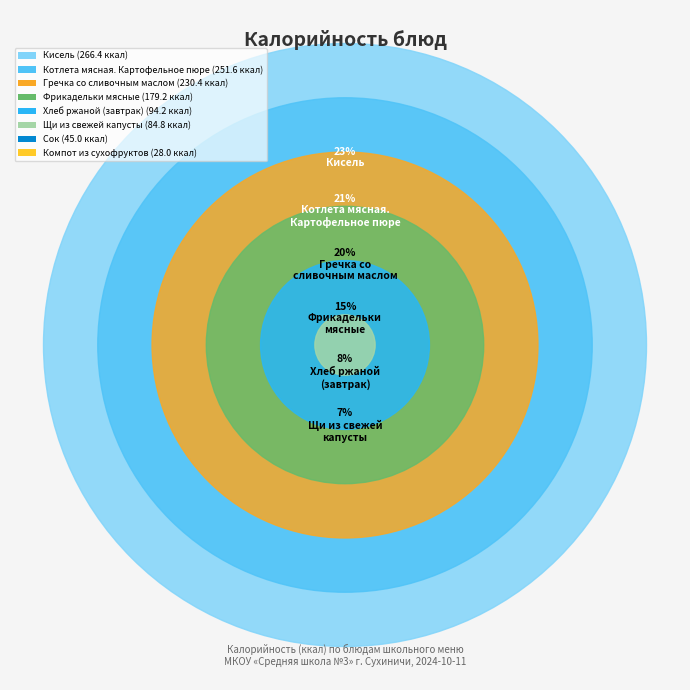

Is it true that Щи из свежей
капусты is 16% of the pie?

False